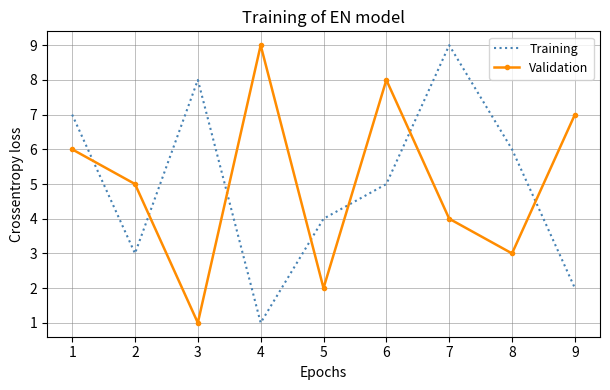

What is the approximate value of Validation at 5?

2